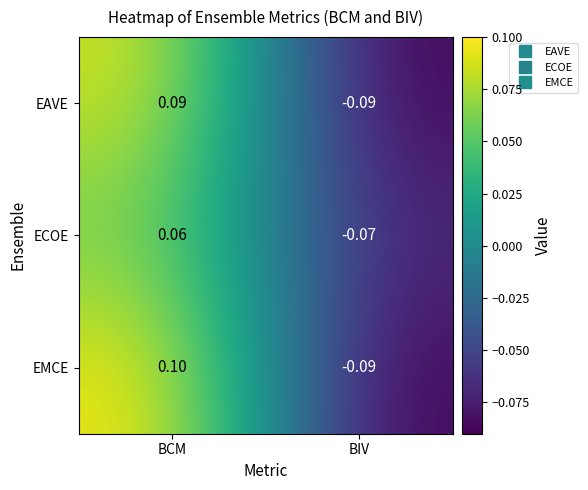

Rank the series by their average value, from highest to lowest.

EMCE, EAVE, ECOE